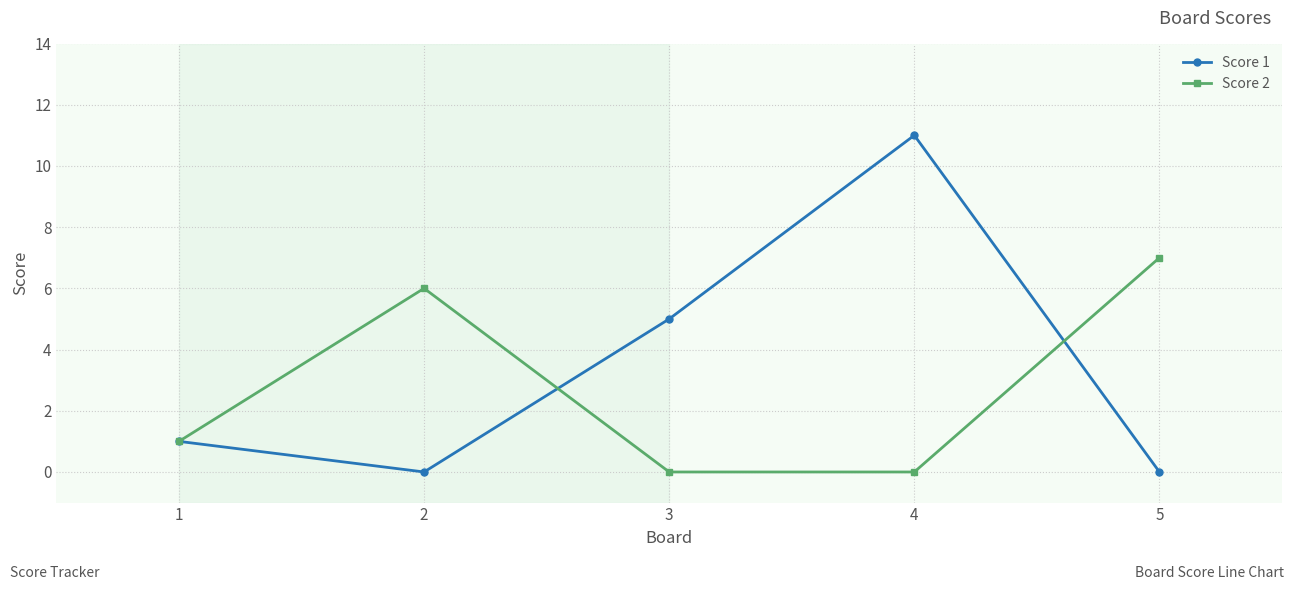

After their last crossing, which series has the higher values: Score 2 or Score 1?

Score 2